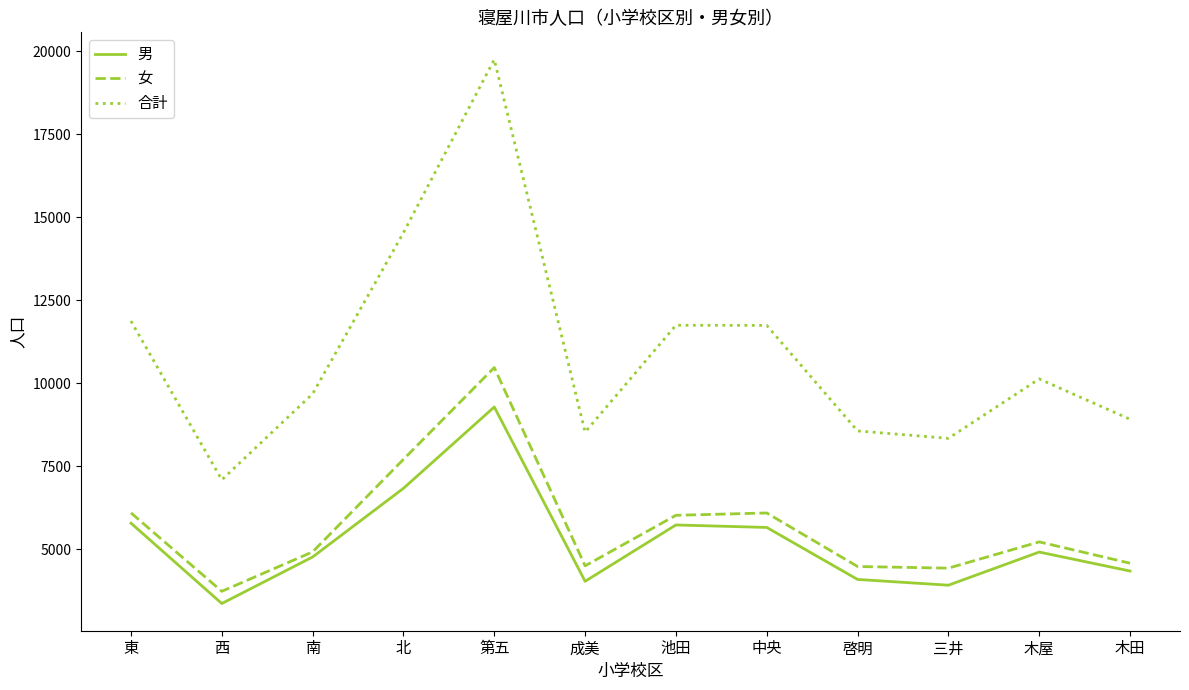

In 合計, how many points are higher than both neighbors (excluding endpoints)?

3